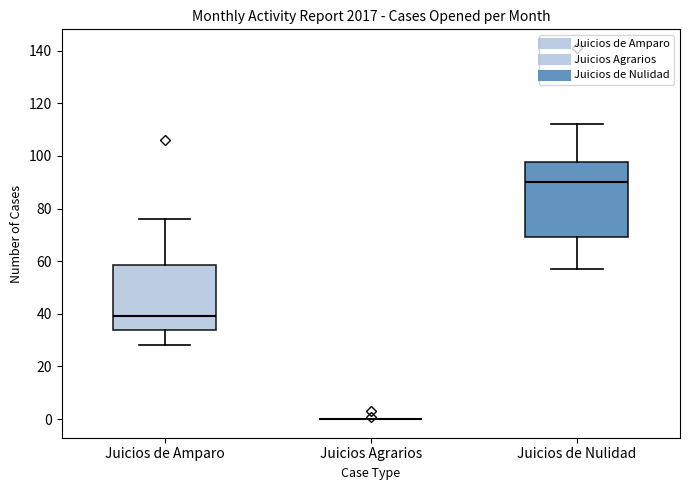

Reading left to right, read every box against the y-axis: the position of its median line, the range the box covers, and the ends of its whiskers. The values are not printed on the chart, so give them approximately, as read against the axis.

Juicios de Amparo: median 40, box 34 to 58, whiskers 28 to 76
Juicios Agrarios: box collapsed to a line at 0, whiskers 0 to 0
Juicios de Nulidad: median 90, box 70 to 98, whiskers 58 to 112